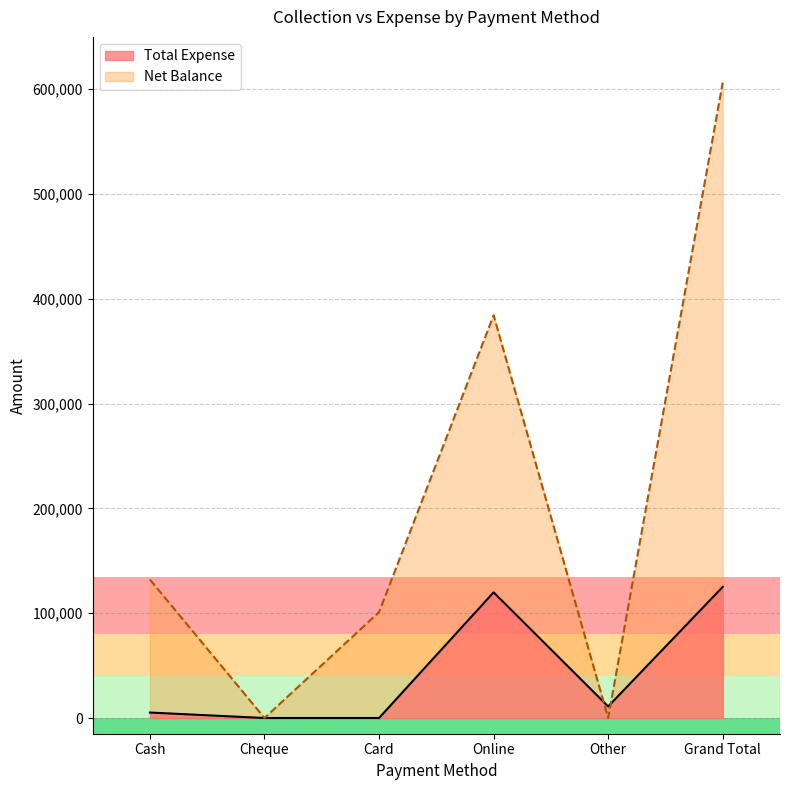

At which category is the sum across all series the highest?

Grand Total